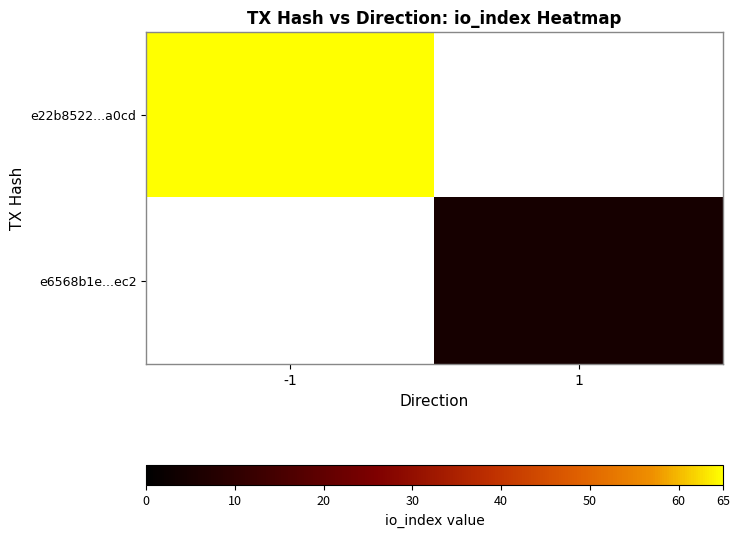

At how many categories does at least one series exceed 59?

1